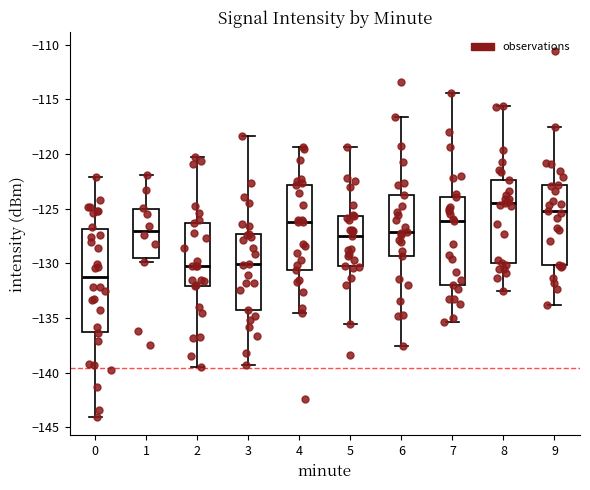

Which box has the highest median line?

8